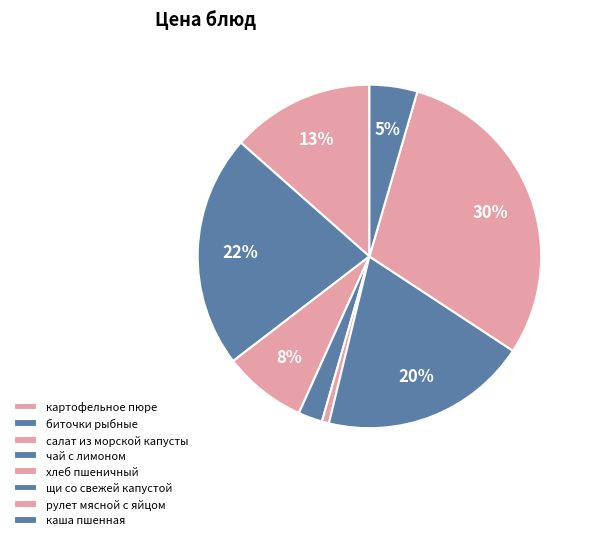

Count the number of slices in the pie.

8